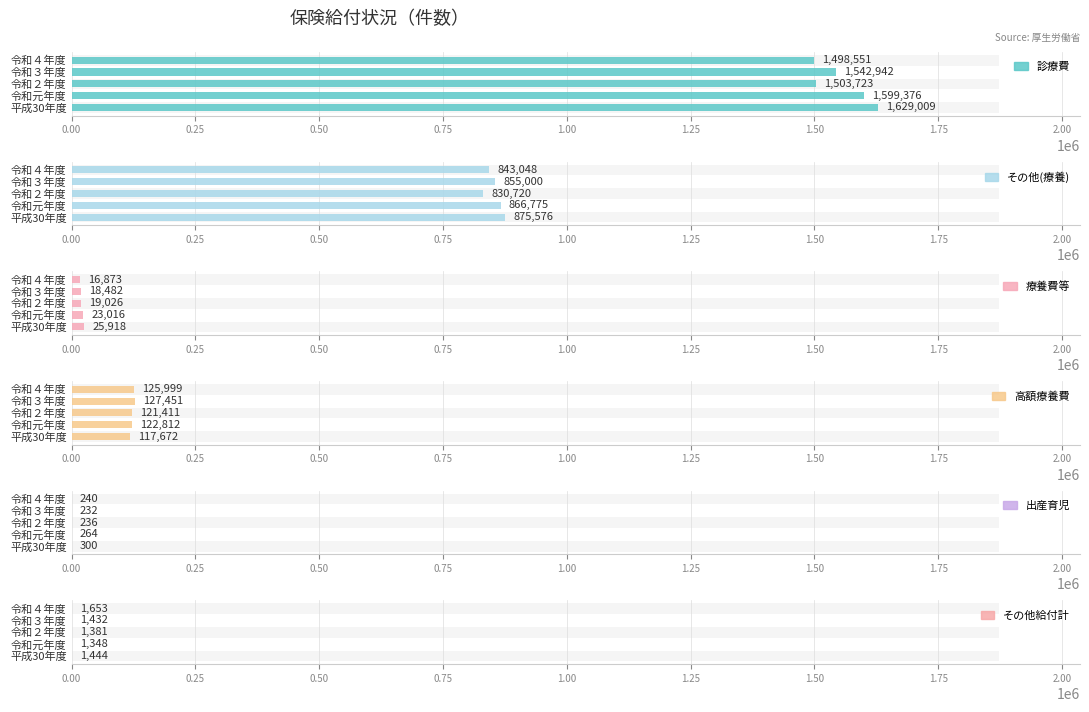

How many bars are there in total?

30